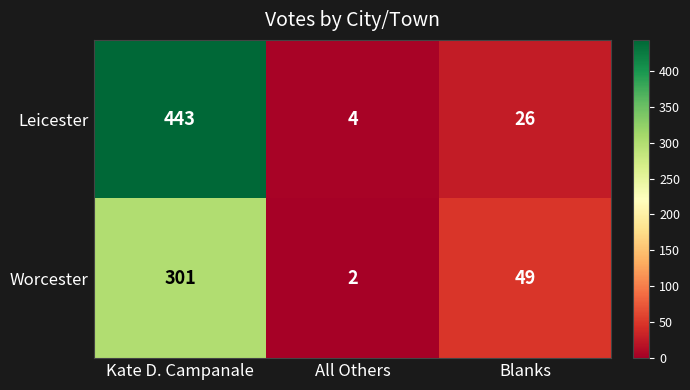

What is the smallest value displayed?

2